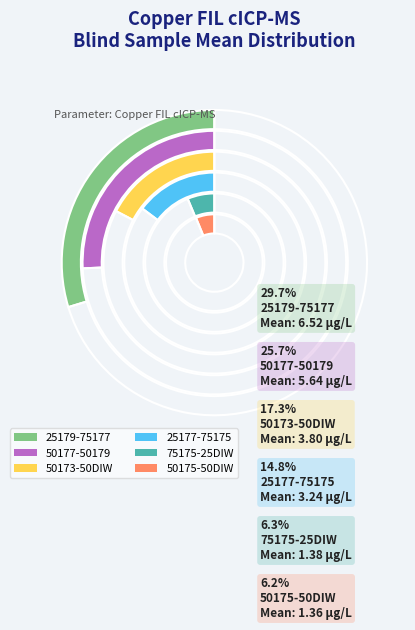

Between 25179-75177 and 50175-50DIW, which is larger?

25179-75177